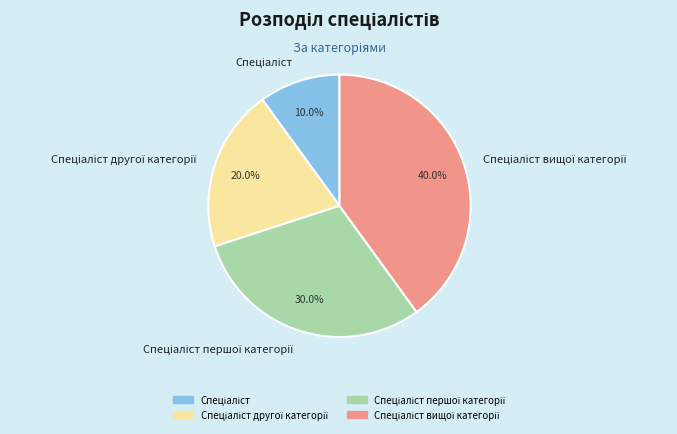

To the nearest percent, what is the average slice percentage?

25%